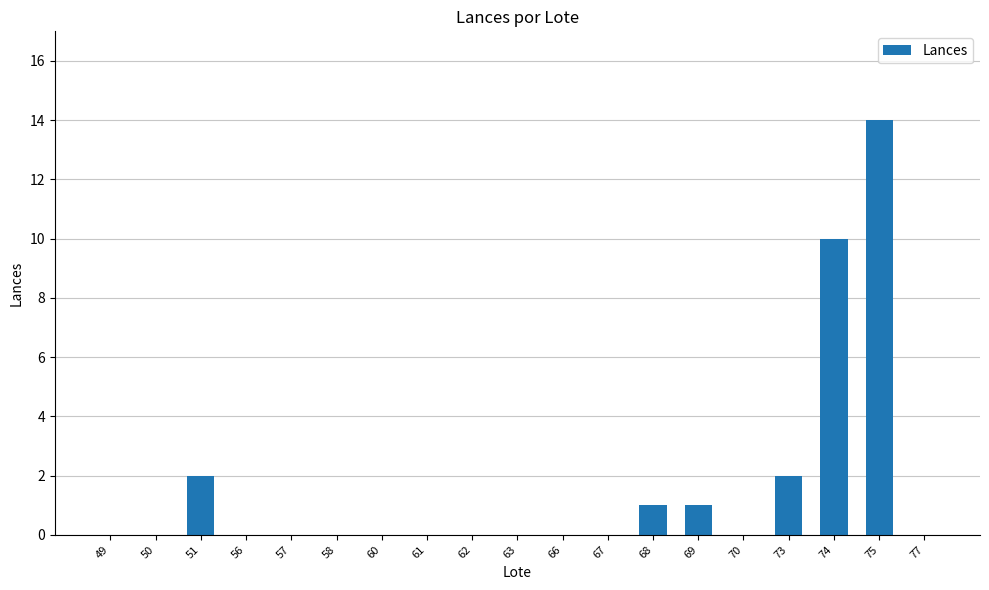

Where is the data nearest to the value 7?

74